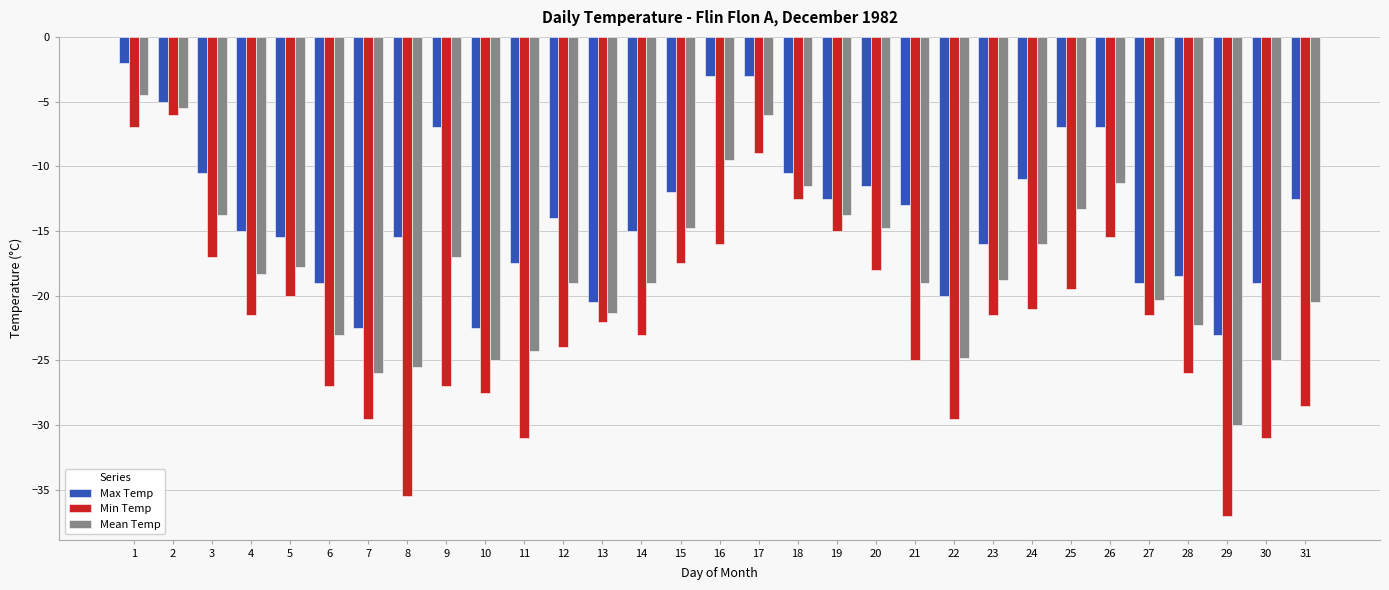

Rank the series at 3 from lowest to highest value.

Min Temp, Mean Temp, Max Temp